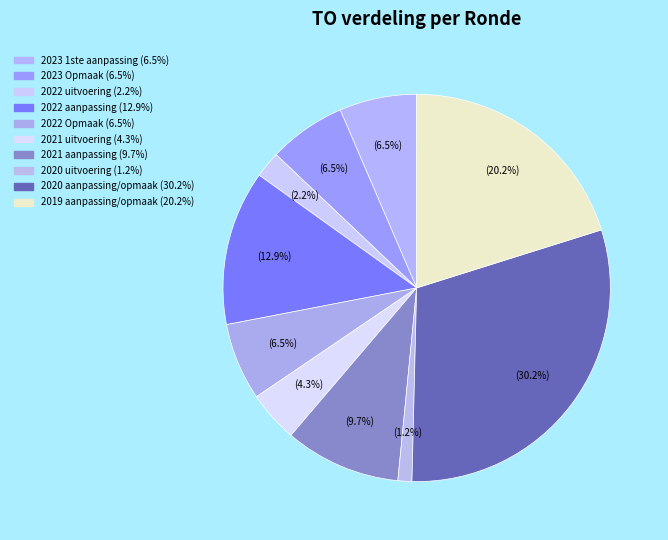

Rank the categories by value from highest to lowest.

2020 aanpassing/opmaak, 2019 aanpassing/opmaak, 2022 aanpassing, 2021 aanpassing, 2023 1ste aanpassing, 2023 Opmaak, 2022 Opmaak, 2021 uitvoering, 2022 uitvoering, 2020 uitvoering